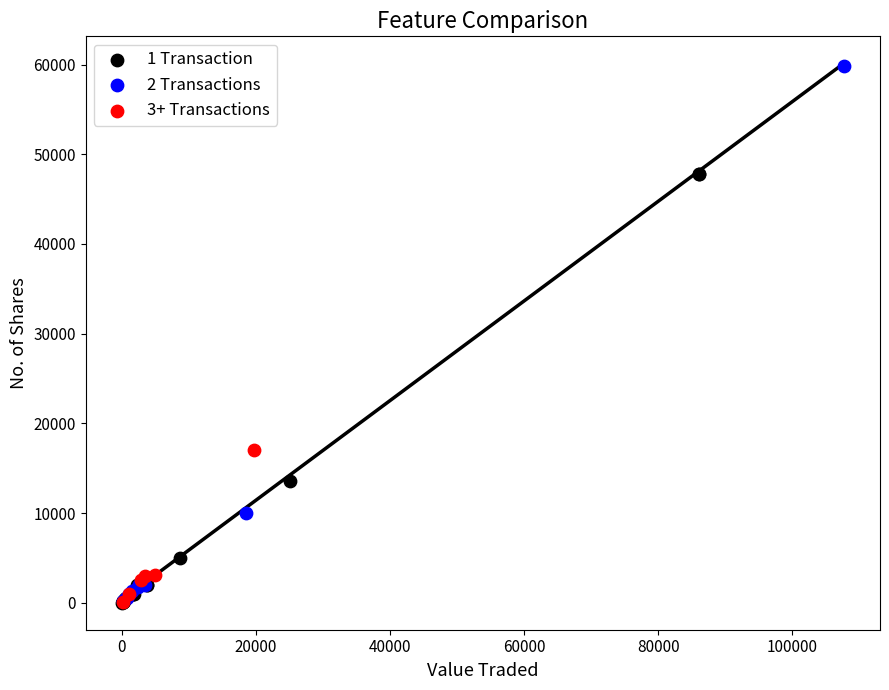

Which series reaches the maximum Y coordinate?

2 Transactions